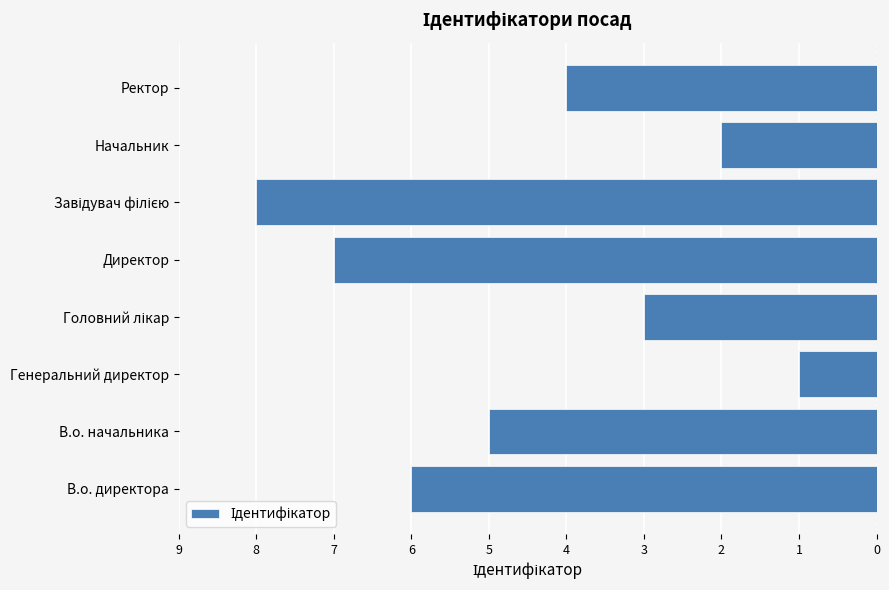

Does the chart contain any negative values?

Yes